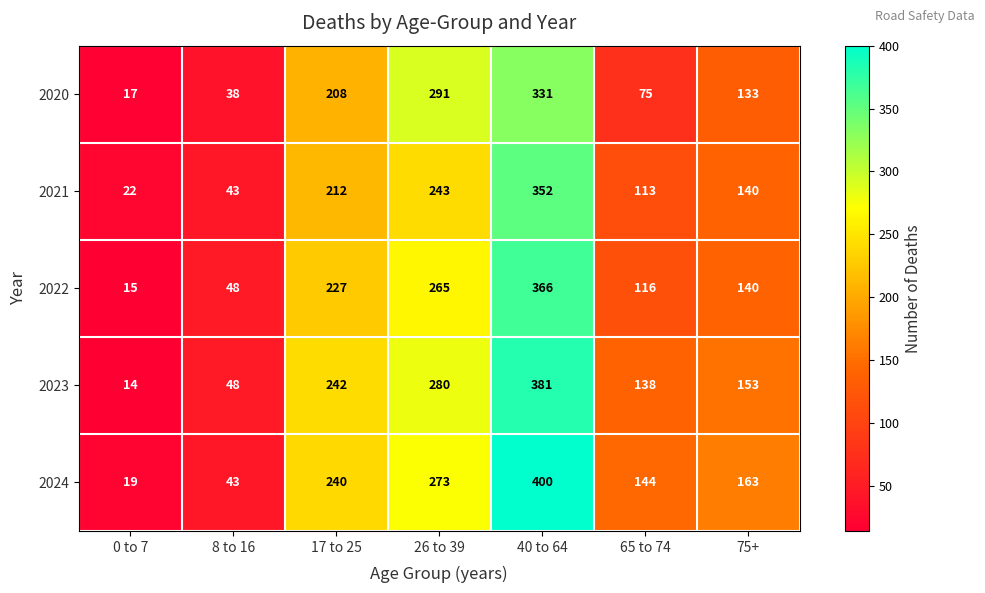

What value does the 2024 series have at 0 to 7?

19